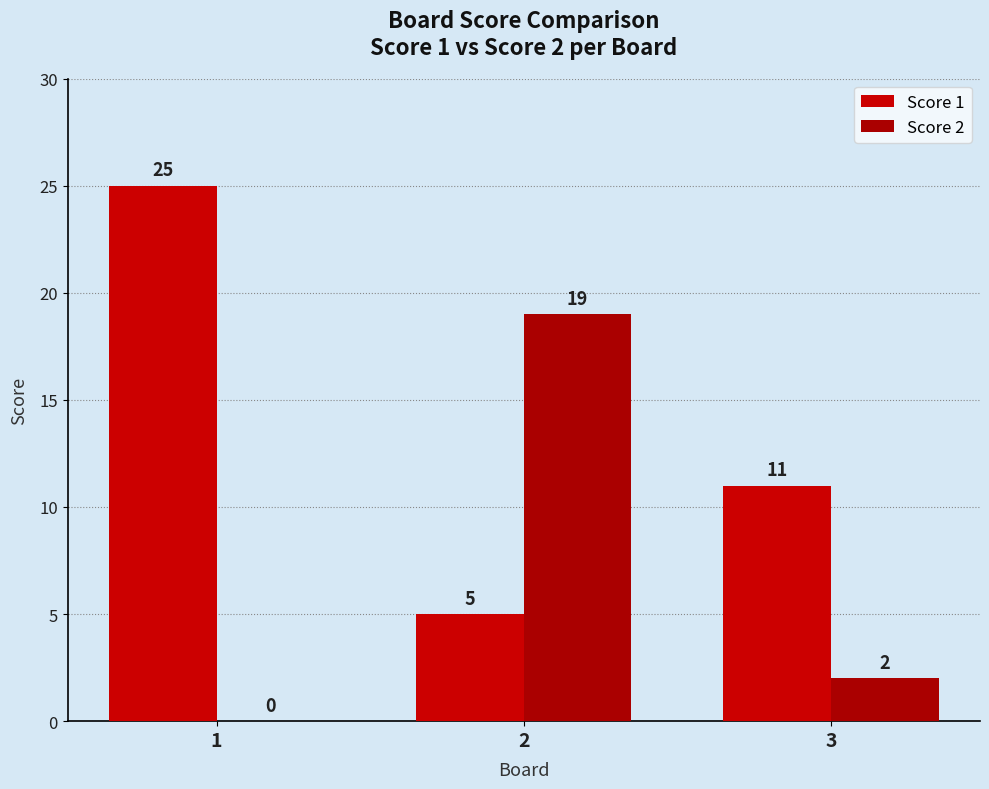

Reading right to left, extract all data points from this chart.

Score 1: 3=11	2=5	1=25
Score 2: 3=2	2=19	1=0